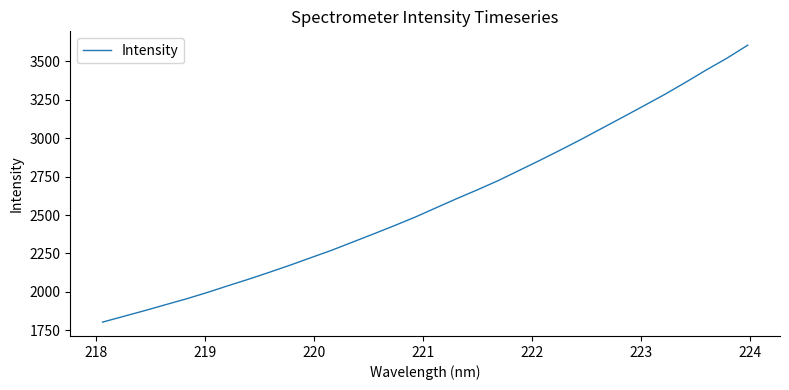

What is the minimum value shown in the chart?

1803.9